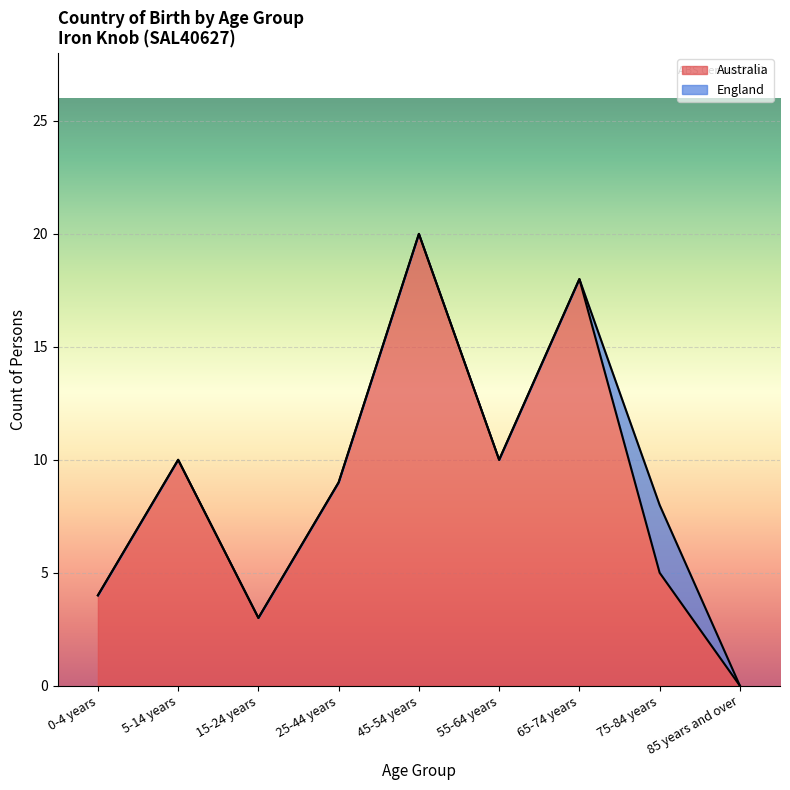

How many interior local peaks (higher than both neighbors) does the data have?

3